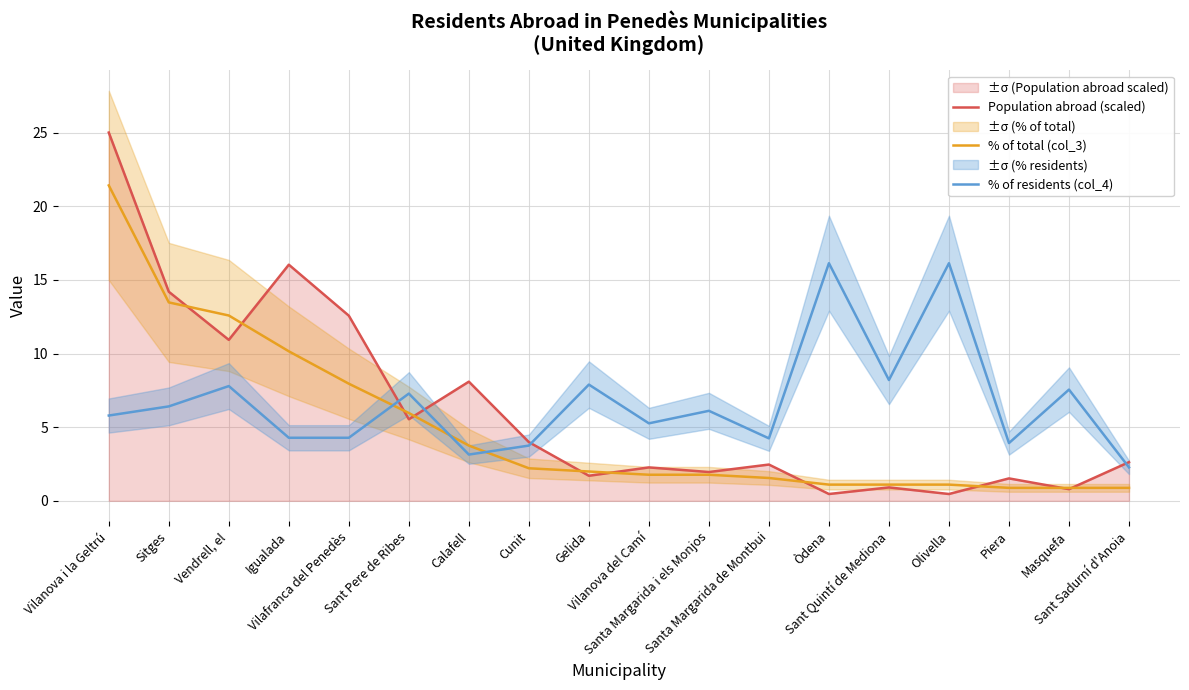

Which has a higher value, Òdena or Vilanova del Camí?

Vilanova del Camí